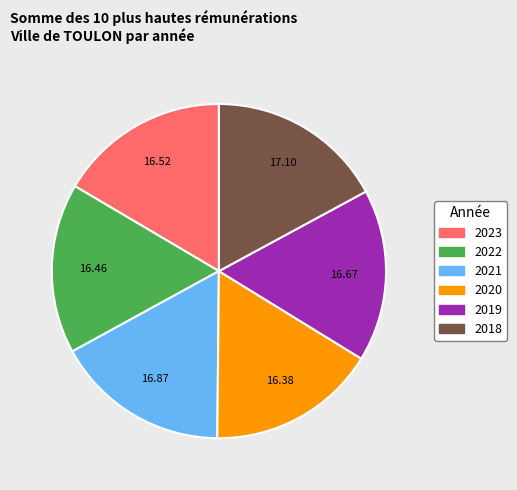

The 2021 slice represents 17% of the pie. True or false?

True